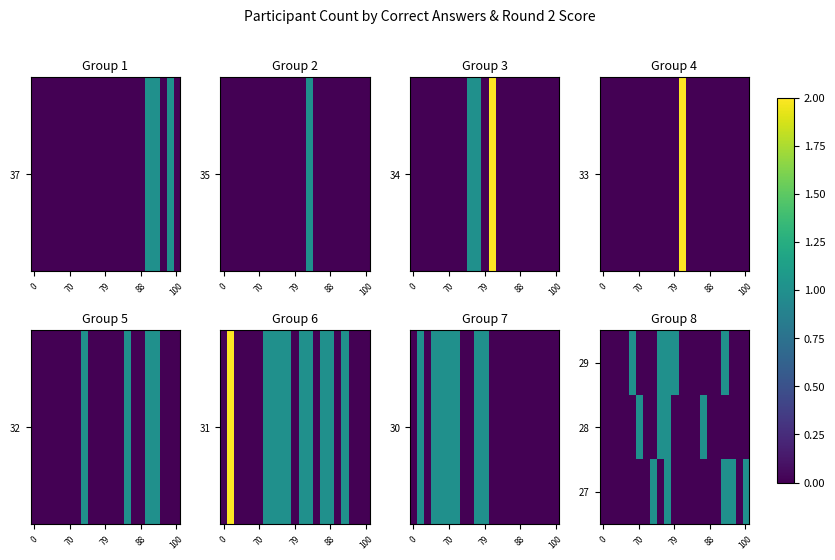

At how many categories does at least one series exceed 0?

10